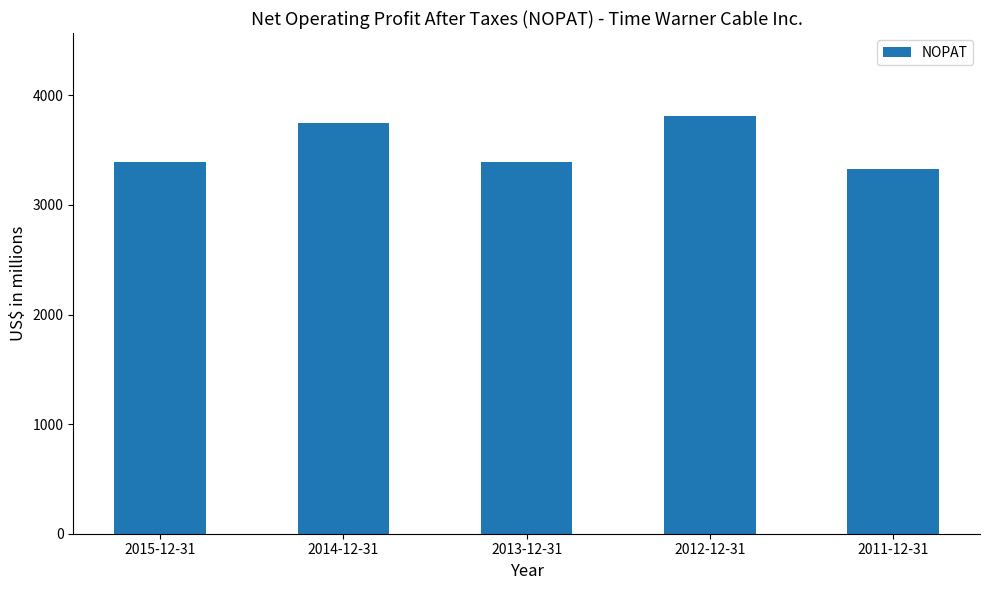

Which label corresponds to the smallest value in the chart?

2011-12-31